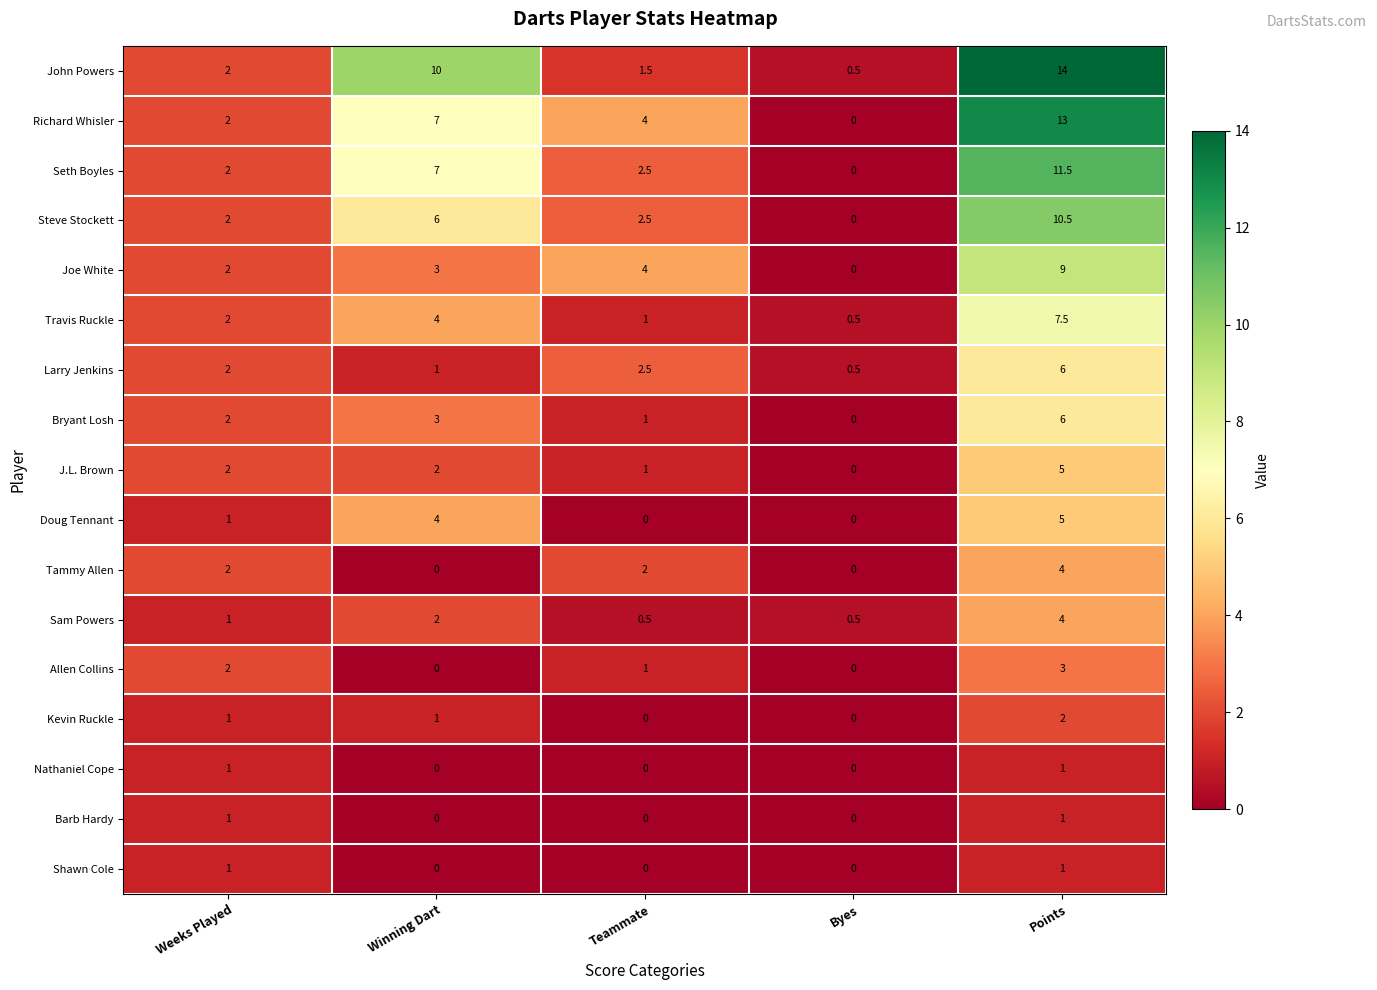

Which series has the largest total across all categories?

John Powers